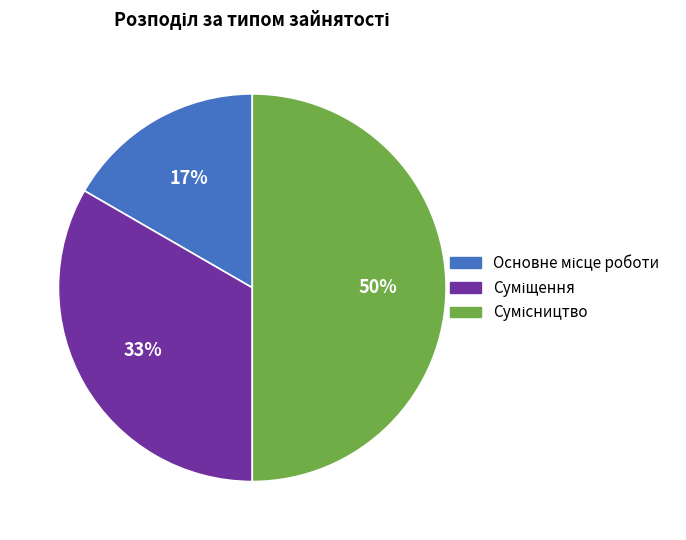

How many slices are in this pie chart?

3